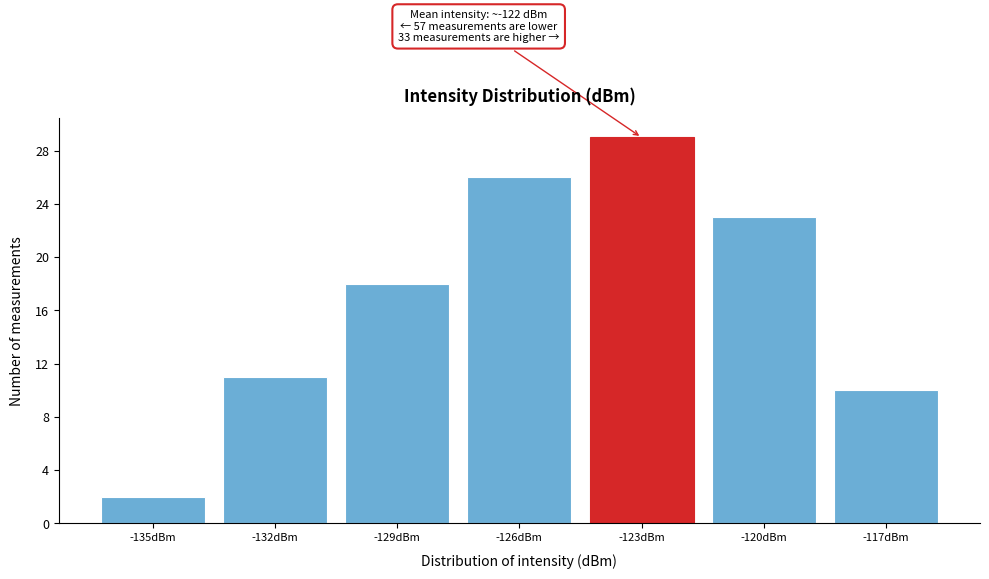

Reading left to right, what are all the values shown in this chart?

2	11	18	26	29	23	10